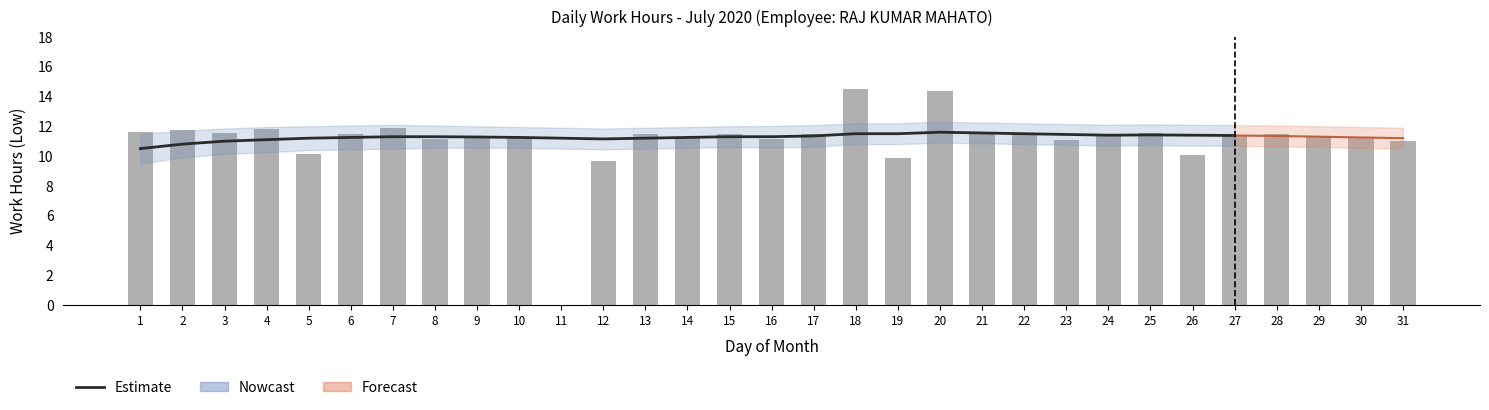

Rank the categories by value from lowest to highest.

11, 12, 19, 26, 5, 31, 23, 8, 16, 9, 30, 10, 14, 29, 27, 24, 6, 13, 17, 15, 28, 21, 3, 22, 25, 1, 2, 4, 7, 20, 18